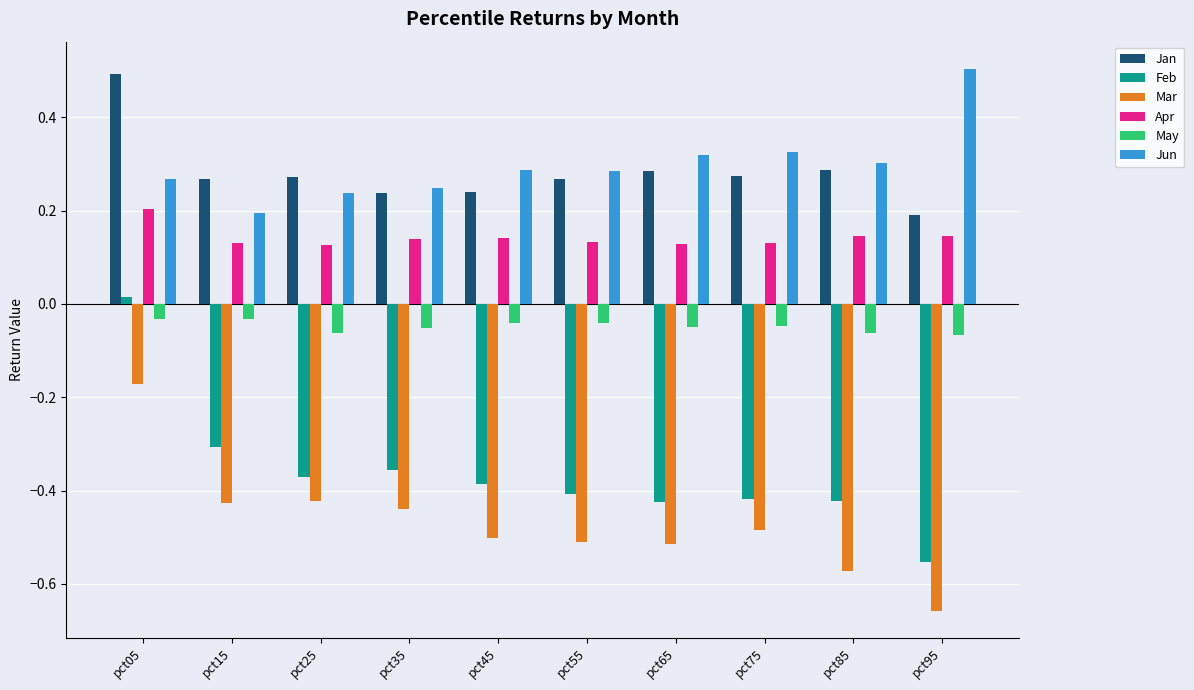

The value of Jan at pct05 is 0.5. True or false?

True